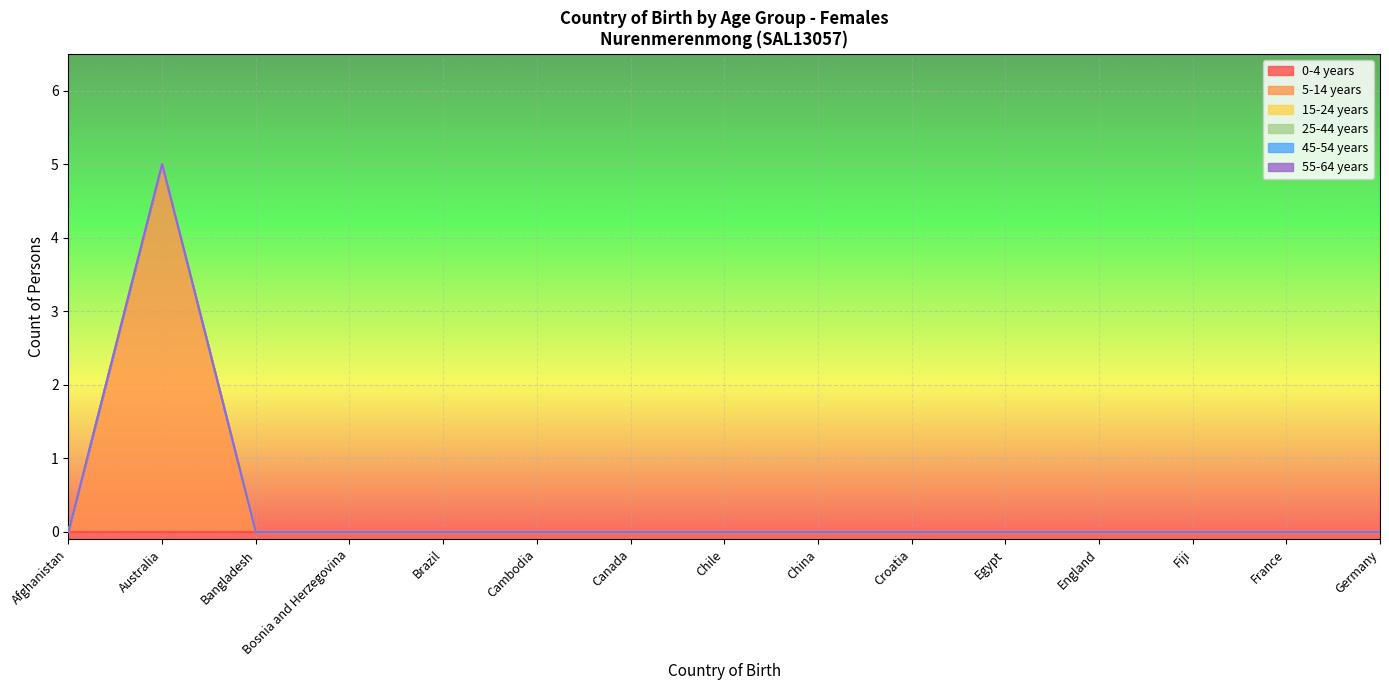

Does the chart display data point markers on the line(s)?

No